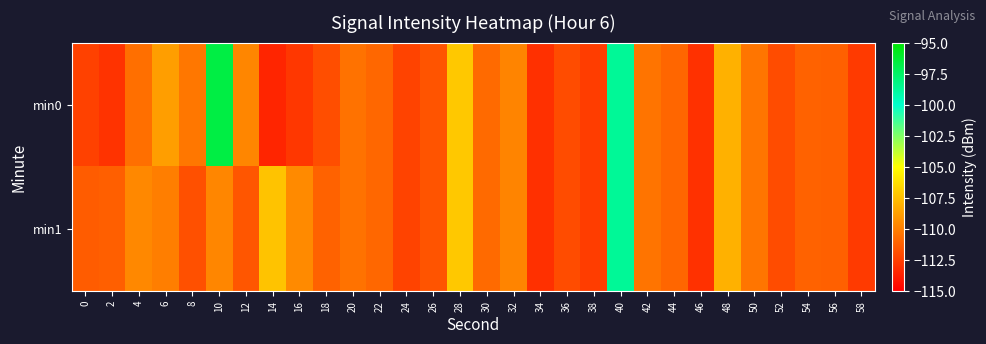

Between 12 and 16, which series saw the biggest shift?

min0